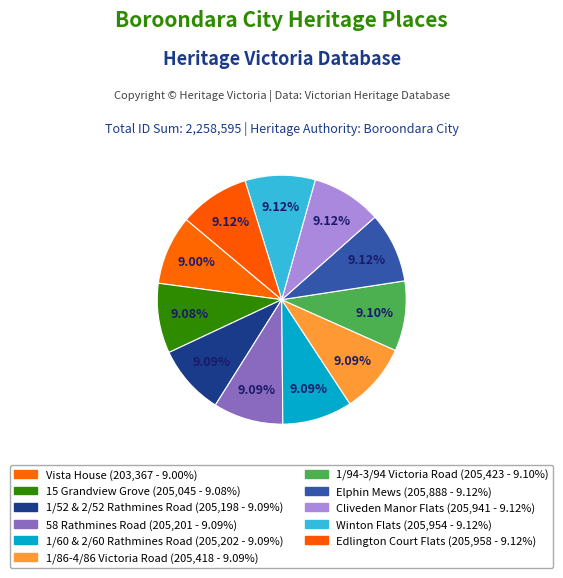

How many slices are in this pie chart?

11